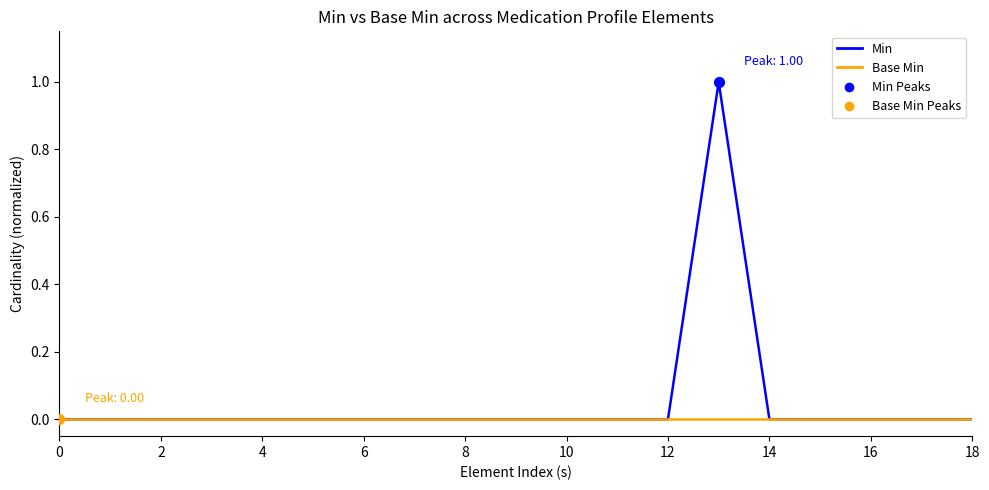

Which series has the largest total across all categories?

Min